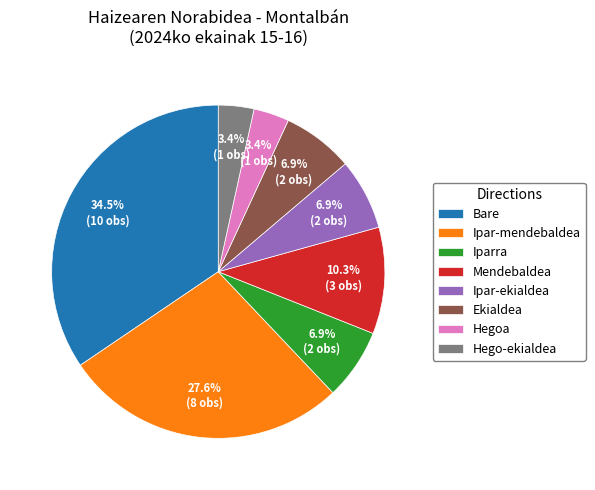

To the nearest percent, what is the difference between the Mendebaldea and Ipar-ekialdea slice percentages?

3%